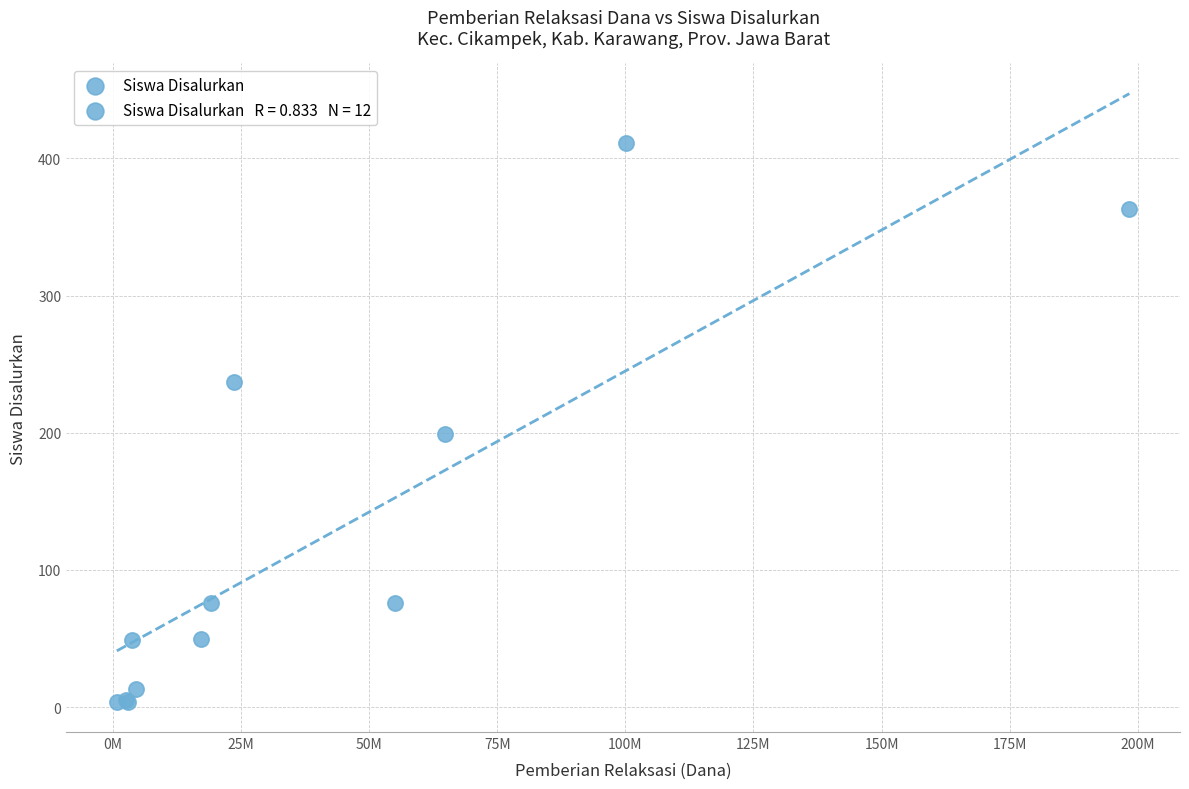

What Y value in the scatter plot is closest to 207?

199